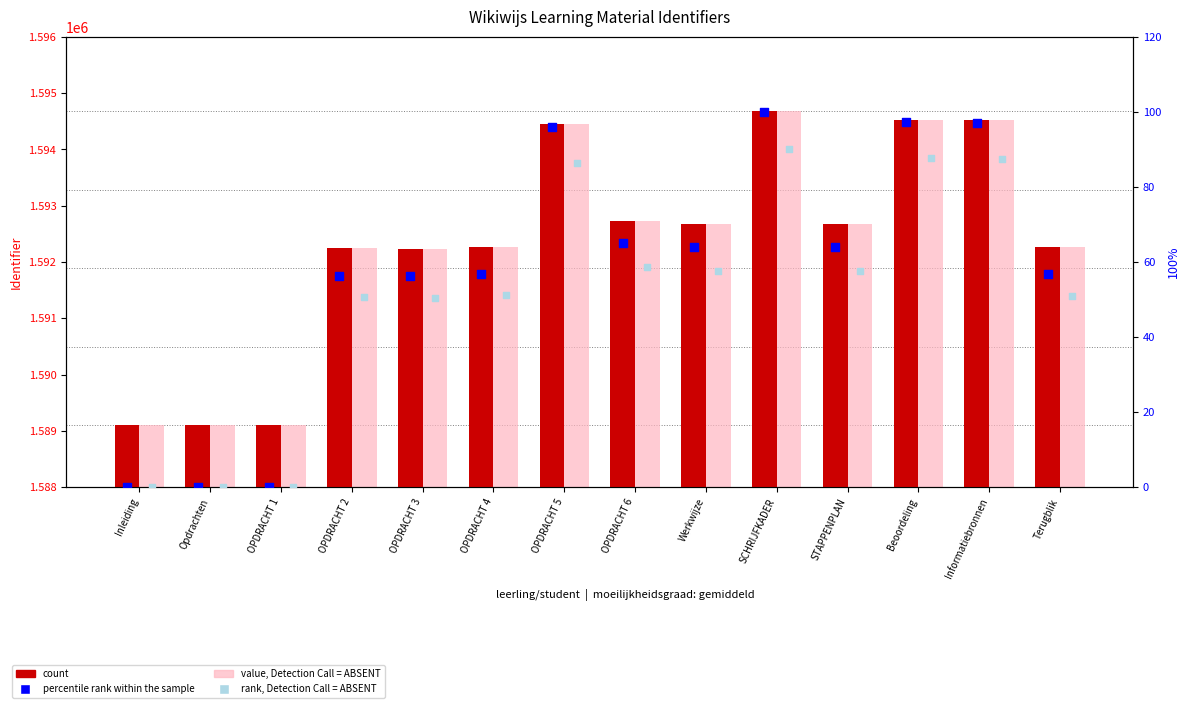

Which series contains the lowest Y value?

percentile rank within the sample